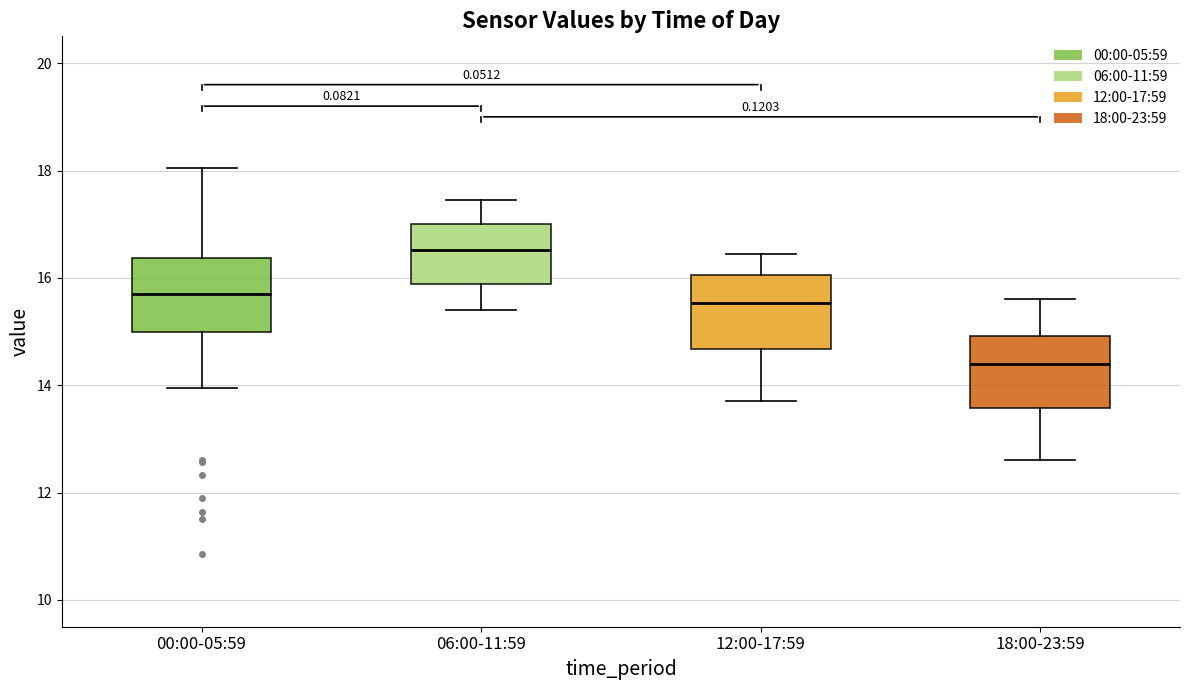

Which box's median line is the lowest?

18:00-23:59